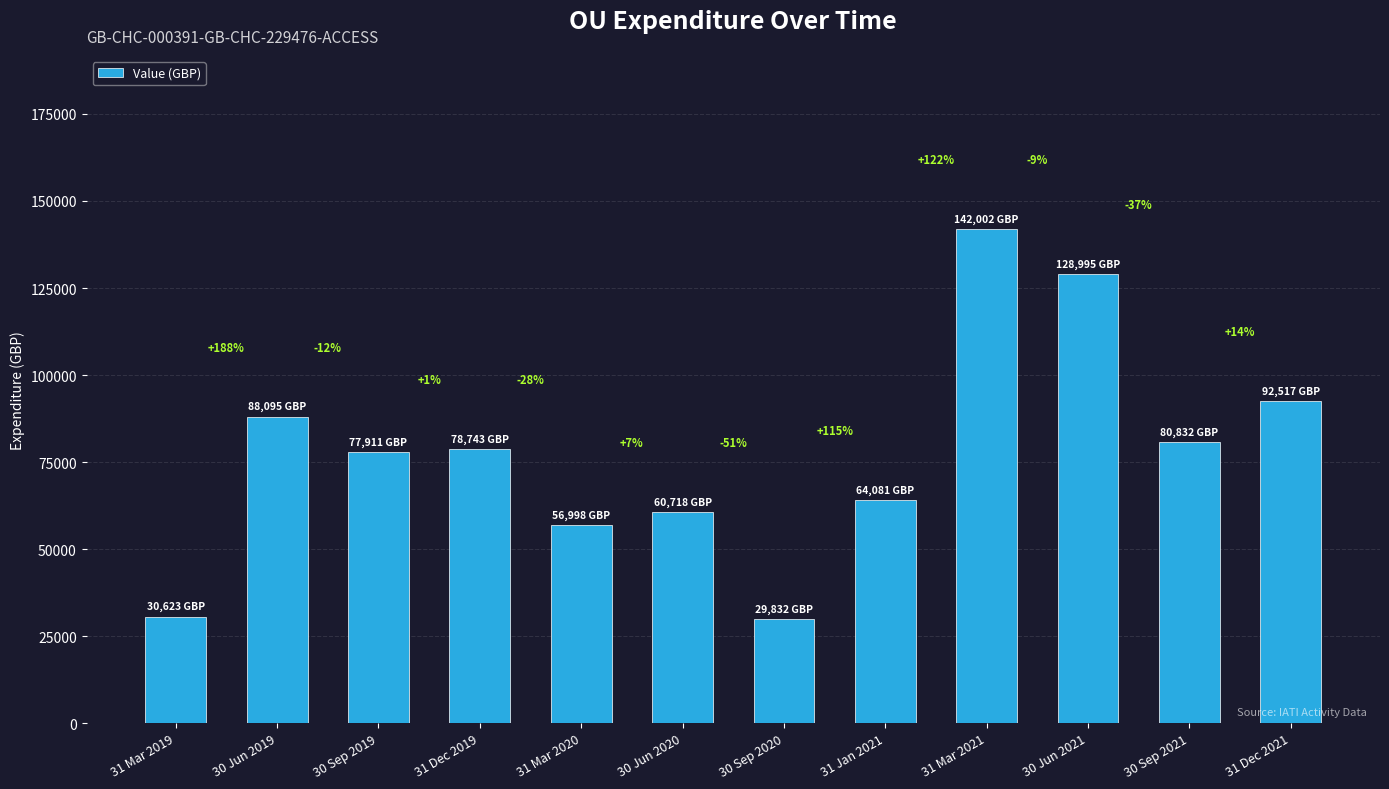

What is the change in value from 30 Sep 2020 to 30 Jun 2021?

+99163.1